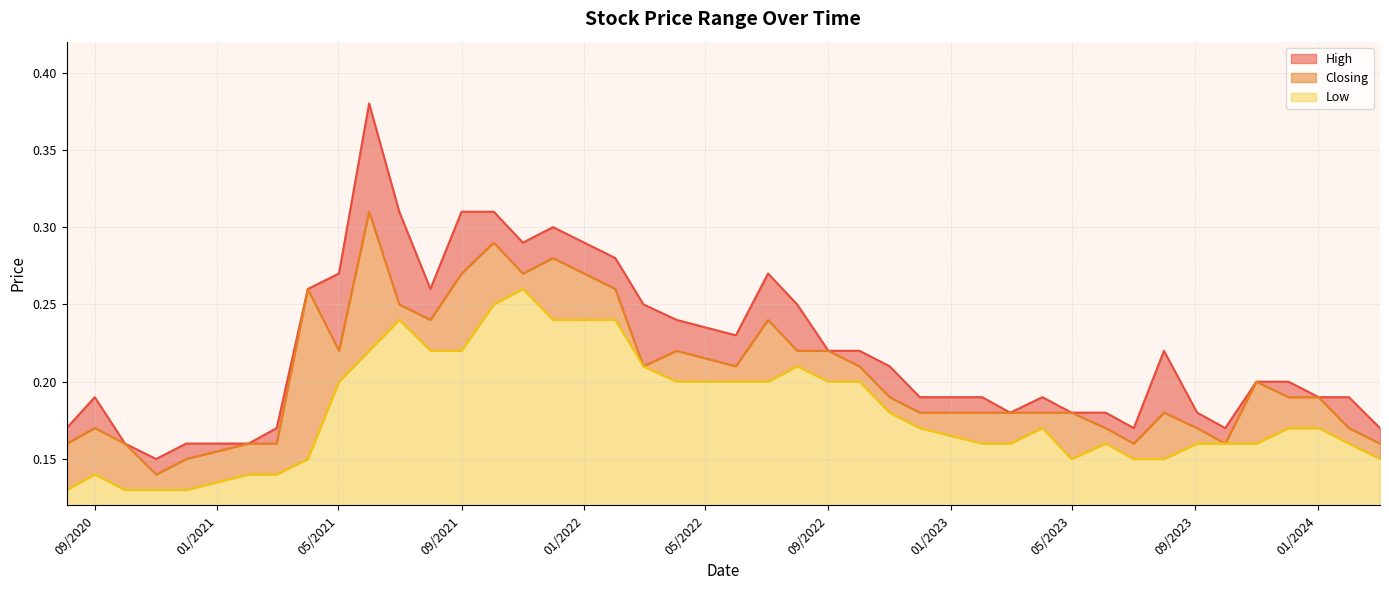

At which category is the sum across all series the highest?

01/06/2021